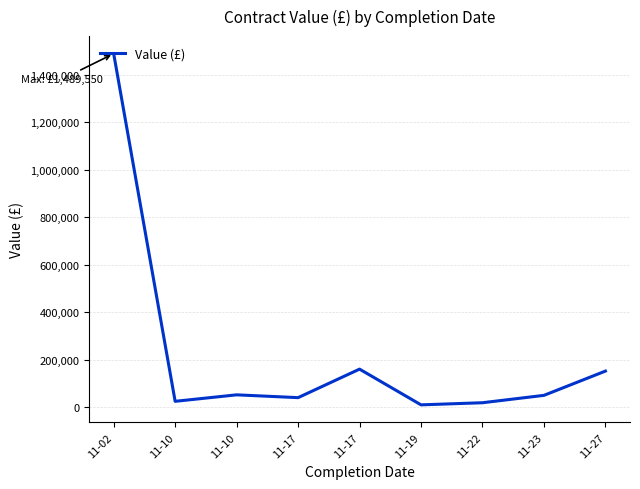

At which label is the value closest to 749775?

11-17